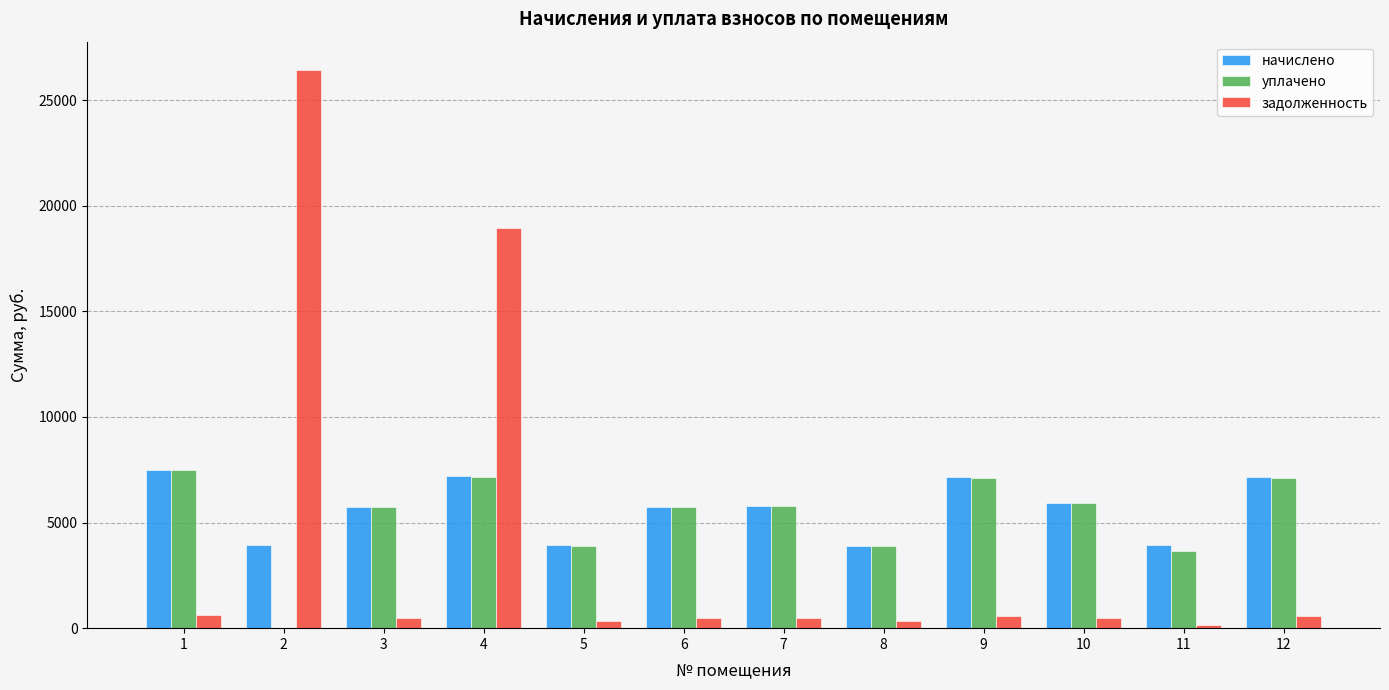

Count the number of data series in this chart.

3